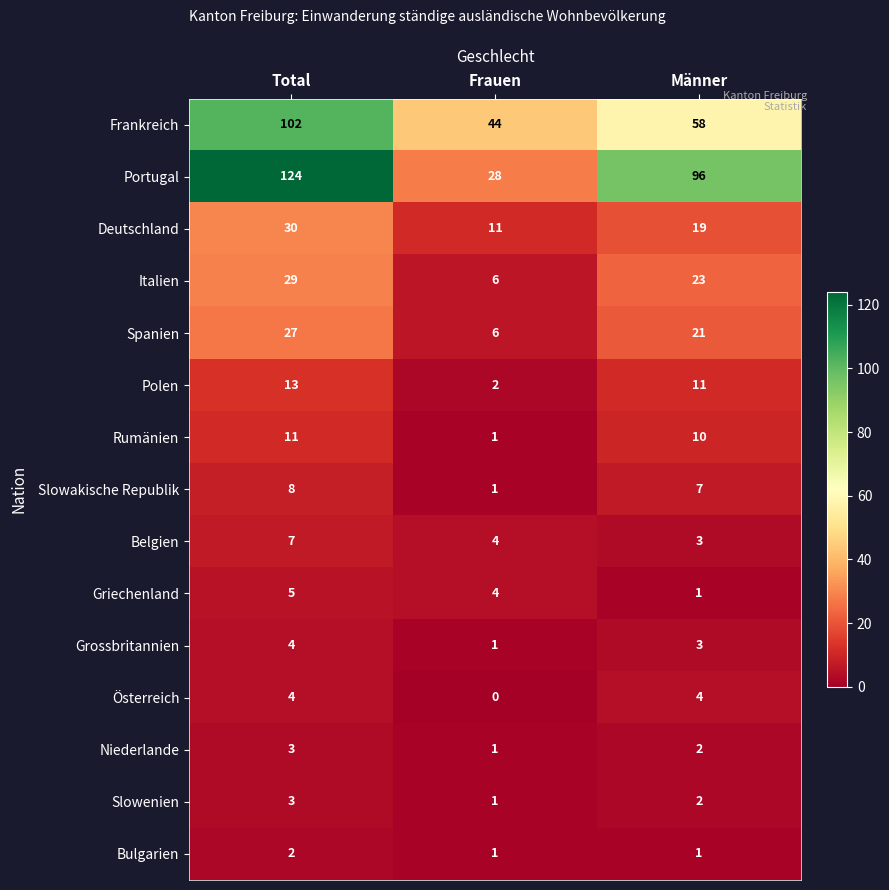

What is the sum of the Niederlande values at Frauen and Männer?

3